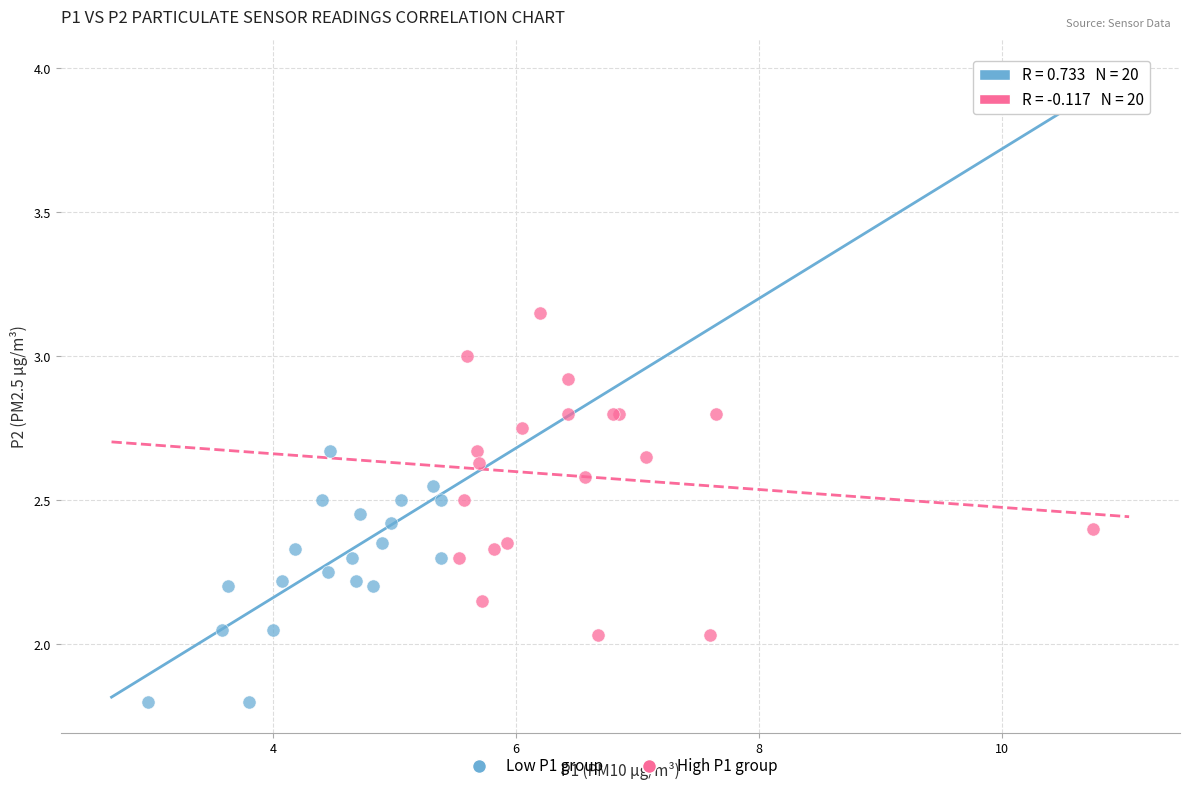

Which series has the widest spread of Y values?

High P1 group